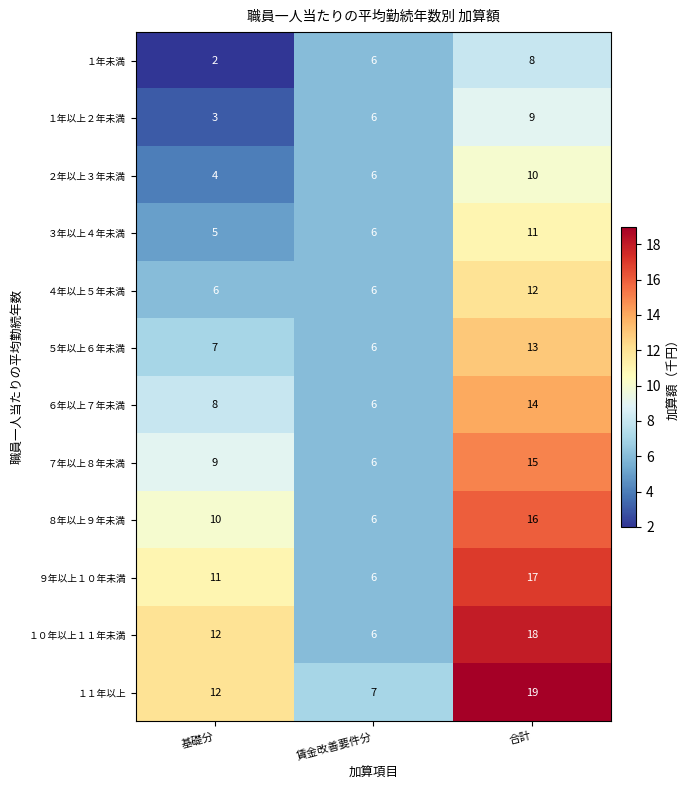

Which label corresponds to the largest value in the chart?

合計